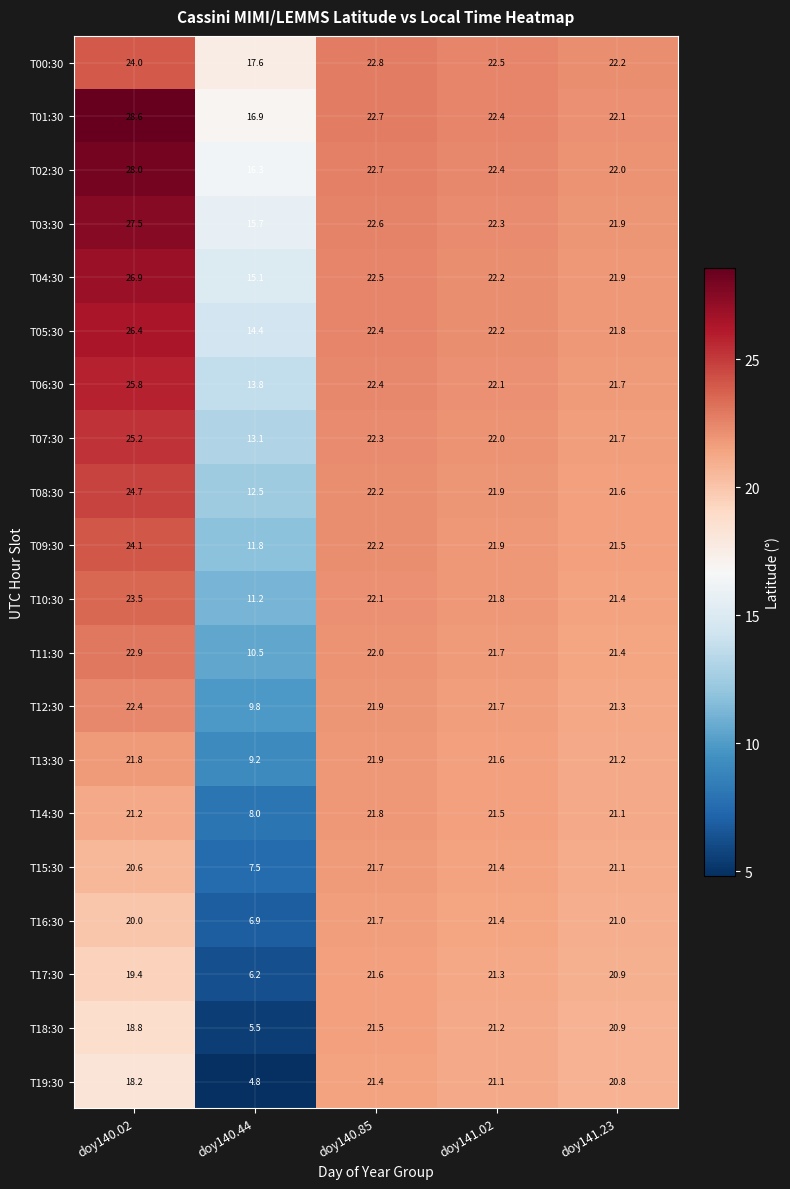

List the labels in order of T18:30 value, largest first.

doy140.85, doy141.02, doy141.23, doy140.02, doy140.44